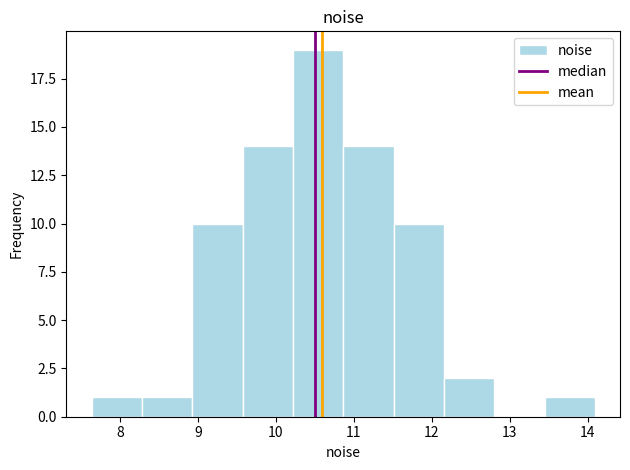

How tall is the bar that spans 13.4 to 14.1 on the x-axis? Neither the bar edges nor the heights are printed on the chart, so give them approximately, as read against the axes.

1